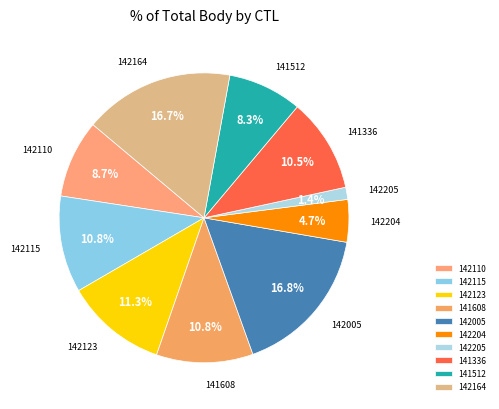

Is there any slice that represents more than half of the pie?

No